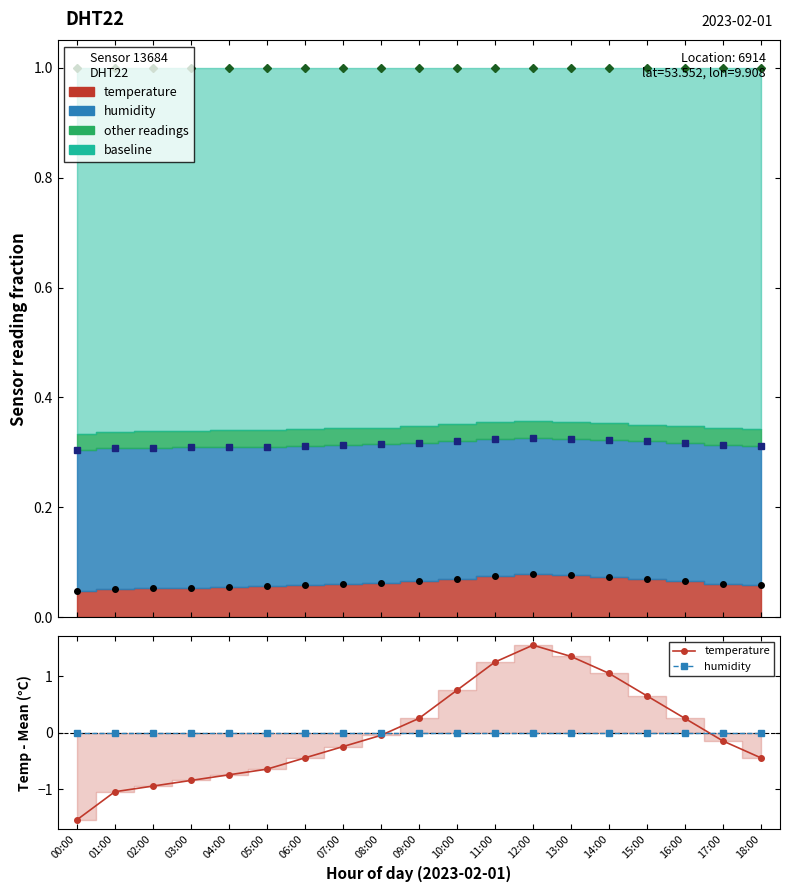

Is the value of temperature markers at 03:00 greater than the value of max fraction at 01:00?

No